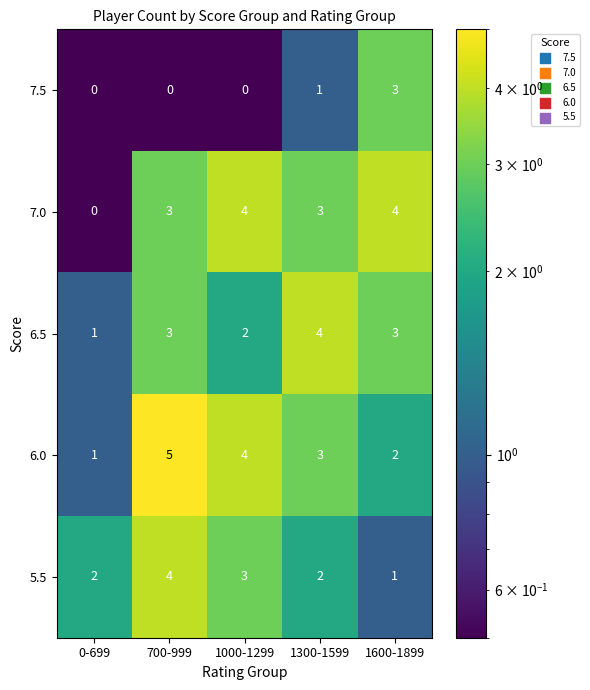

How many 7.5 values are between 0 and 1?

4